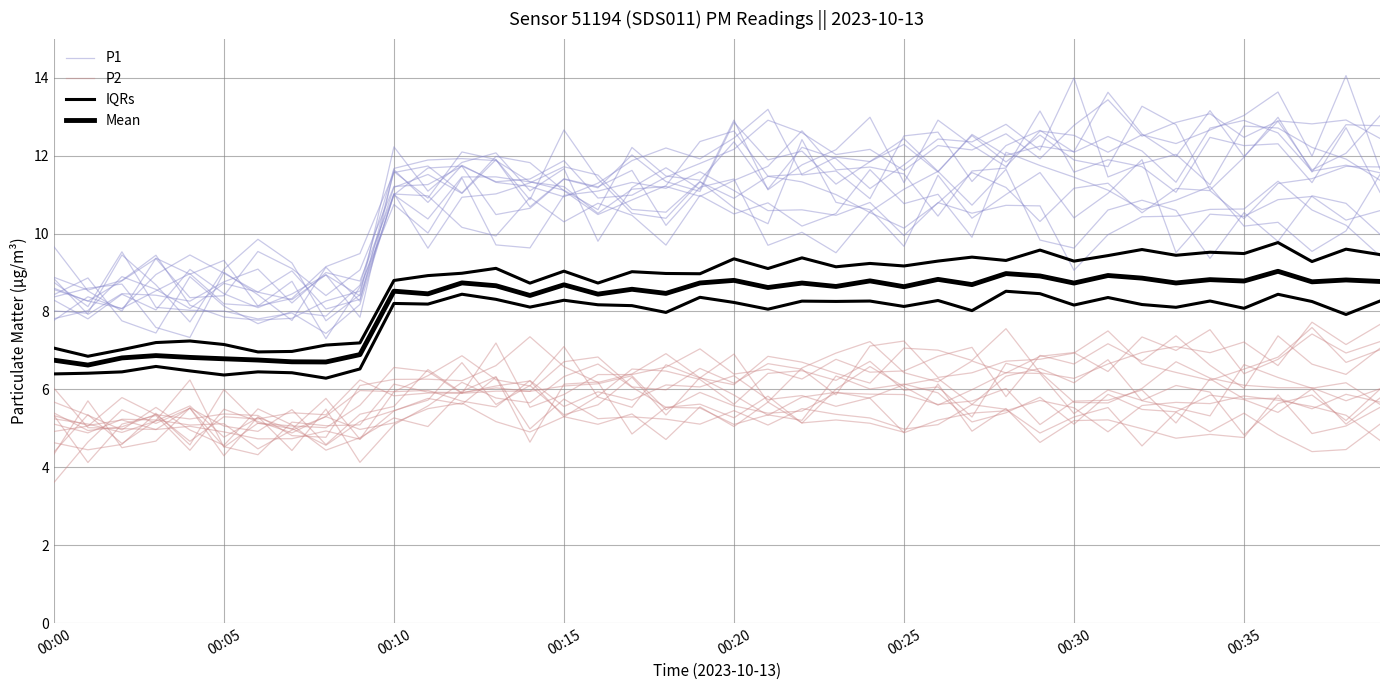

How many values in the Mean series are below 8?

10